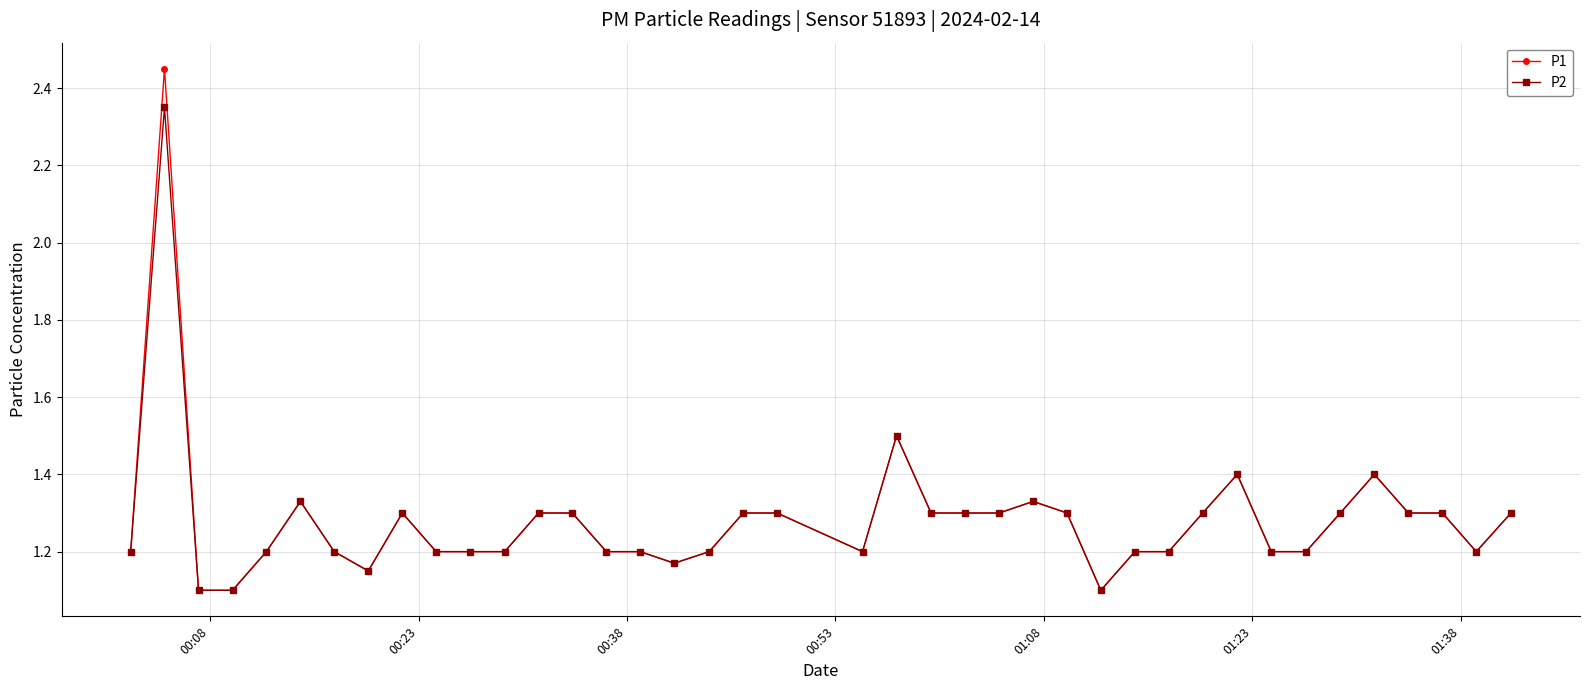

Rank the series by their maximum value, from highest to lowest.

P1, P2